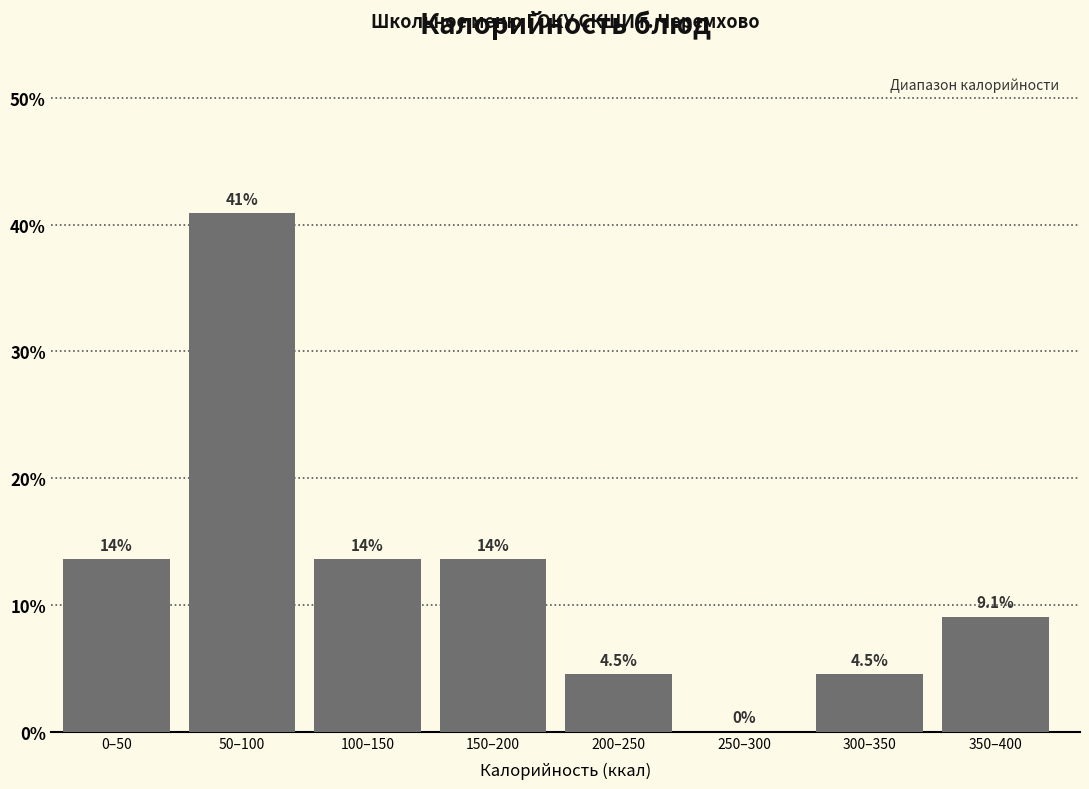

Reading left to right, extract all data points from this chart.

0–50=13.6	50–100=40.9	100–150=13.6	150–200=13.6	200–250=4.5	250–300=0.0	300–350=4.5	350–400=9.1